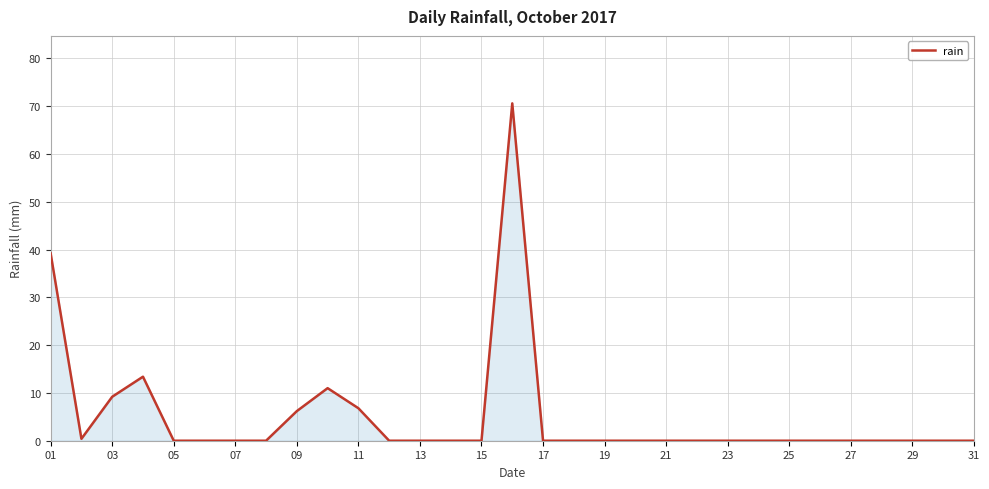

What is the difference between the maximum and minimum values?

70.6